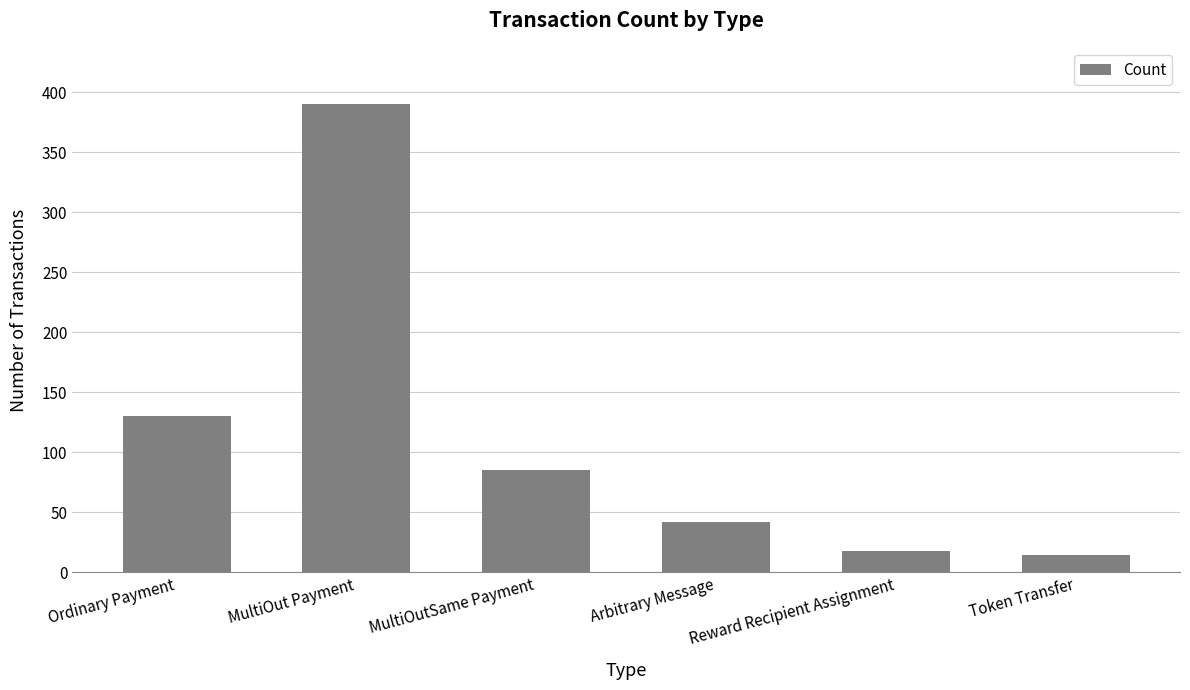

What is the difference between the values at Arbitrary Message and MultiOut Payment?

348